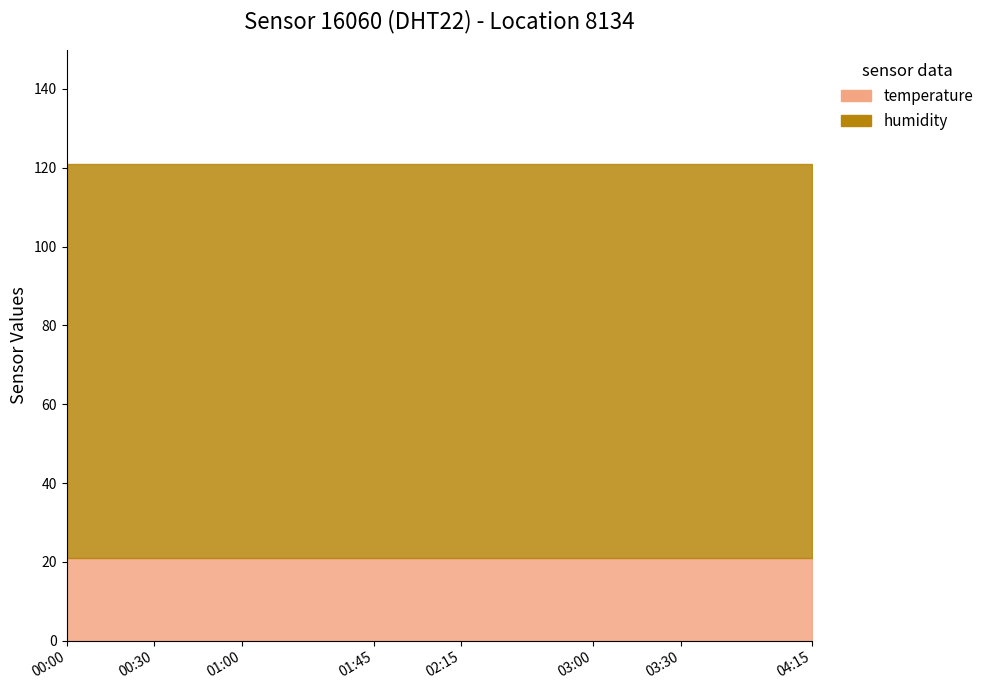

Which has a higher value, 00:15 or 03:15?

00:15